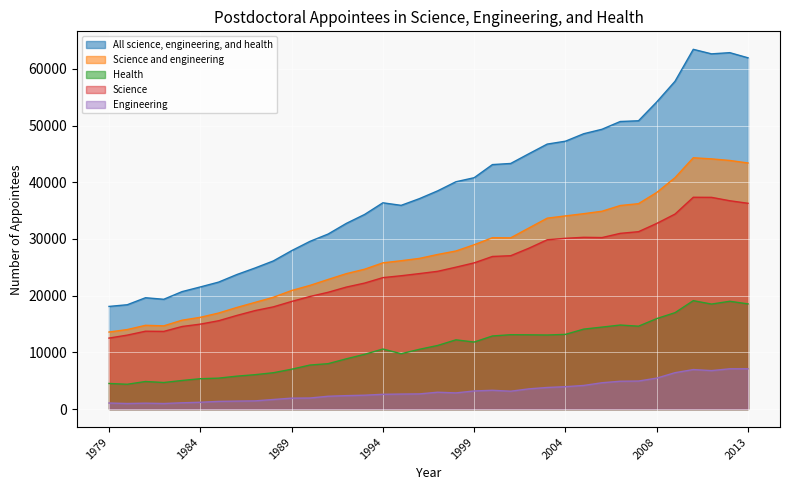

What is the smallest value displayed?

980